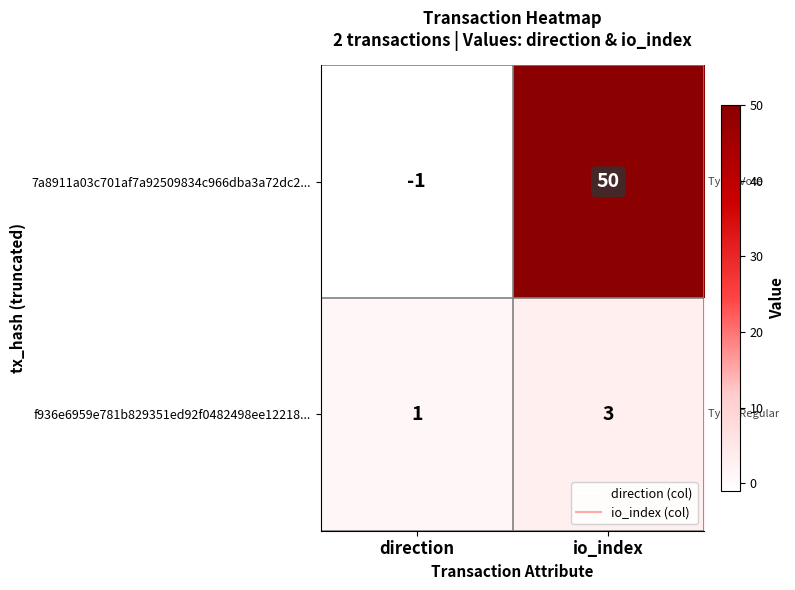

At io_index, list the series in order from smallest to largest.

f936e6959e781b829351ed92f0482498ee12218..., 7a8911a03c701af7a92509834c966dba3a72dc2...